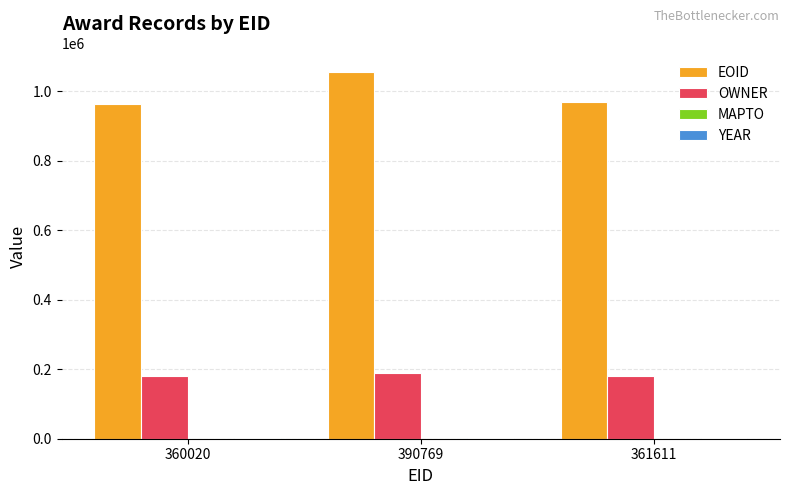

Which series changed the most between 360020 and 390769?

EOID